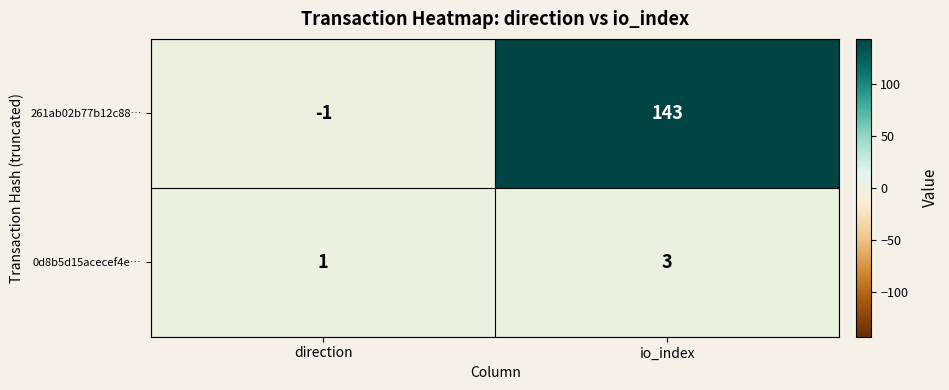

What is the difference between the highest and lowest values at io_index?

140